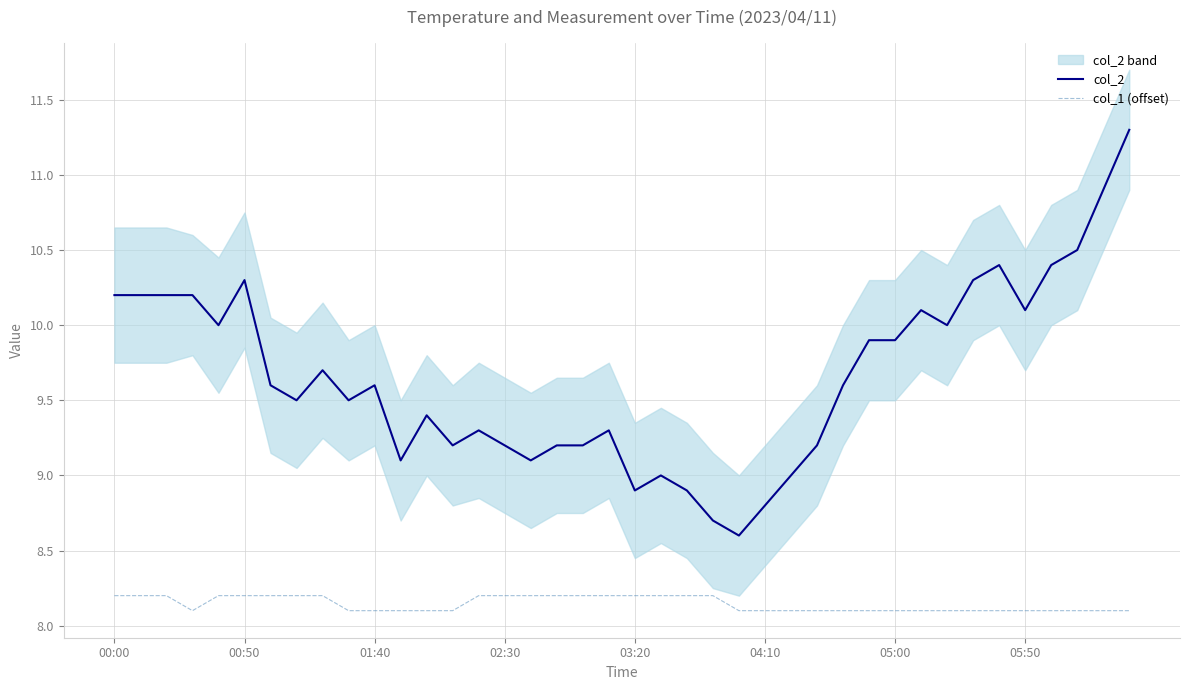

True or false: col_2 and col_1 (offset) intersect in this chart.

False